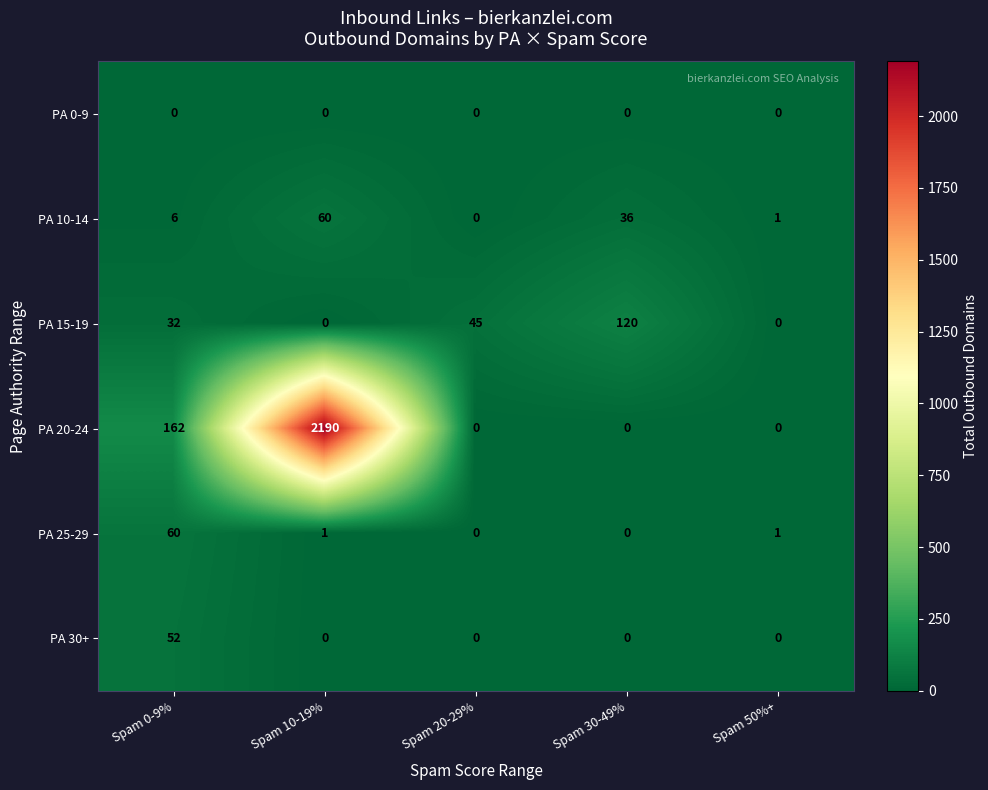

The PA 25-29 series shows 28 at Spam 0-9%. True or false?

False